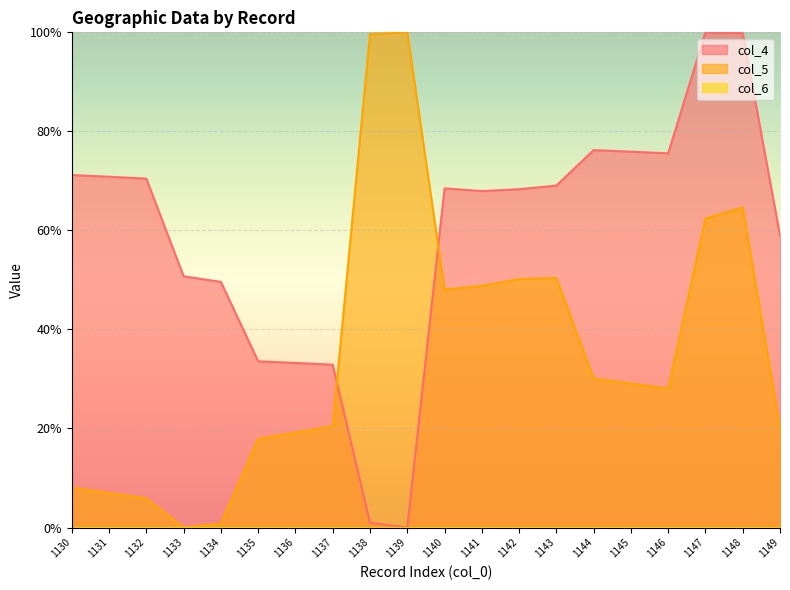

Reading left to right, list all the values displayed in this chart.

col_4: 1130=0.7	1131=0.7	1132=0.7	1133=0.5	1134=0.5	1135=0.3	1136=0.3	1137=0.3	1138=0.0	1139=0.0	1140=0.7	1141=0.7	1142=0.7	1143=0.7	1144=0.8	1145=0.8	1146=0.8	1147=1.0	1148=1.0	1149=0.6
col_5: 1130=0.1	1131=0.1	1132=0.1	1133=0.0	1134=0.0	1135=0.2	1136=0.2	1137=0.2	1138=1.0	1139=1.0	1140=0.5	1141=0.5	1142=0.5	1143=0.5	1144=0.3	1145=0.3	1146=0.3	1147=0.6	1148=0.6	1149=0.2